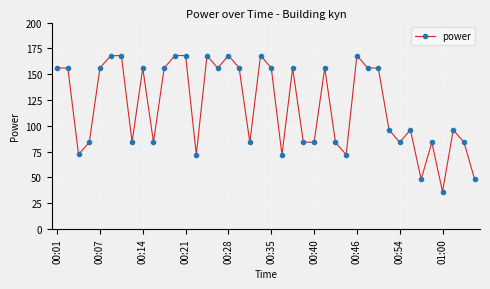

What is the sum of all values?

4764.2